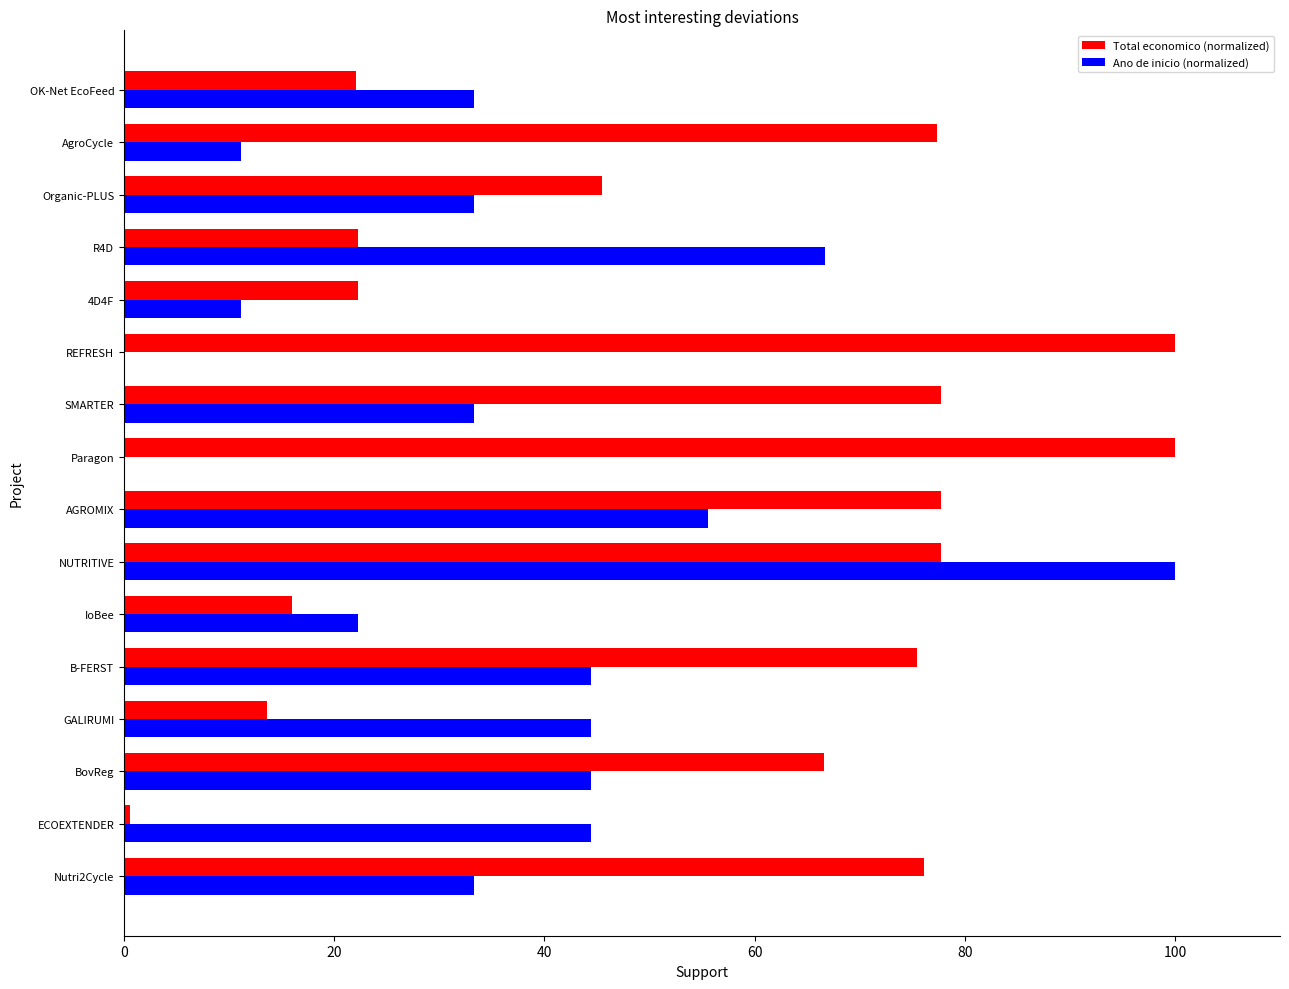

How many values in the Total economico (normalized) series exceed 75?

8